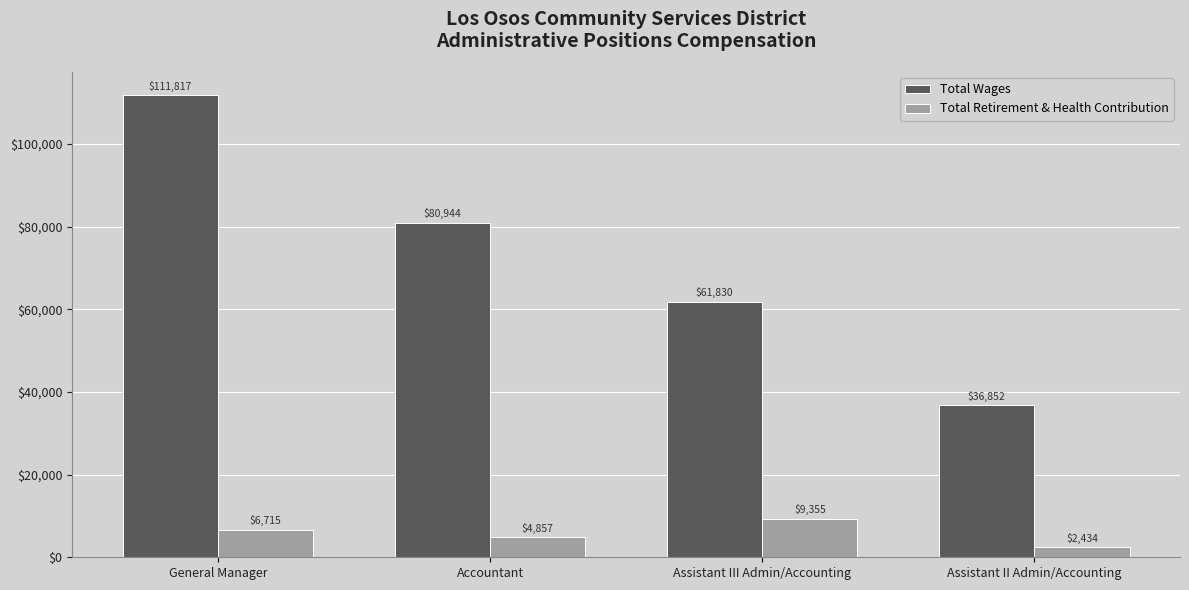

What is the total value across all series at General Manager?

118532